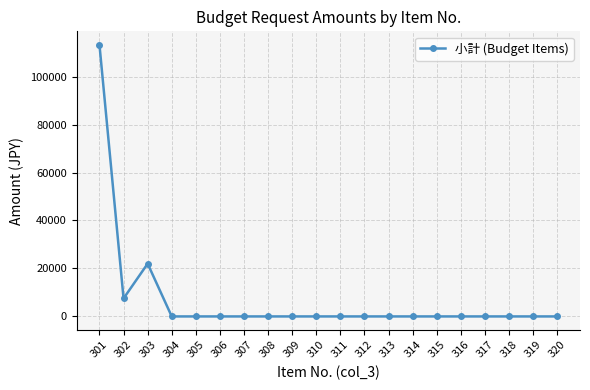

What is the difference between the maximum and minimum values?

113200